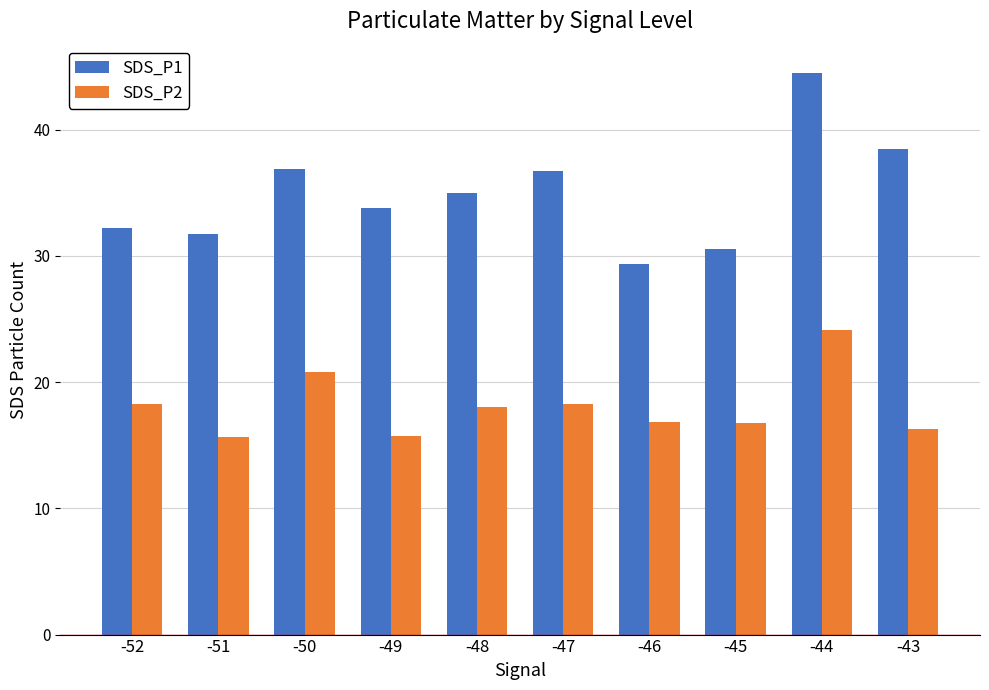

Rank the series at -43 from highest to lowest value.

SDS_P1, SDS_P2